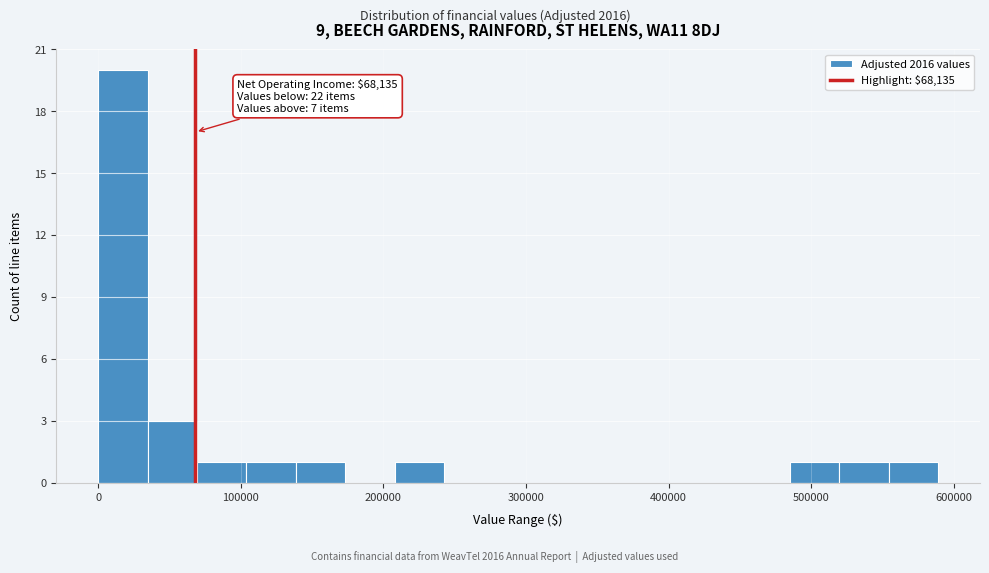

Around what value on the x-axis is the tallest bar? Give the approximate position of its centre, as read against the axis.

20000